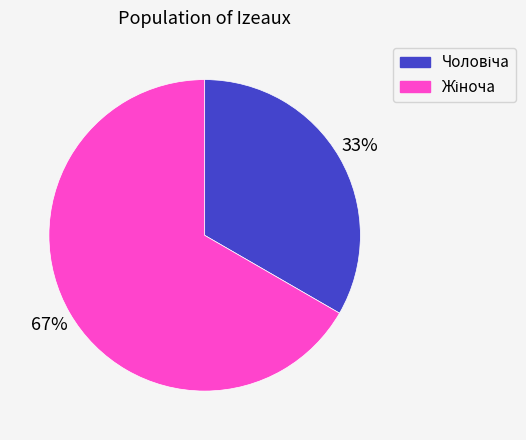

Does any single category account for the majority?

Yes